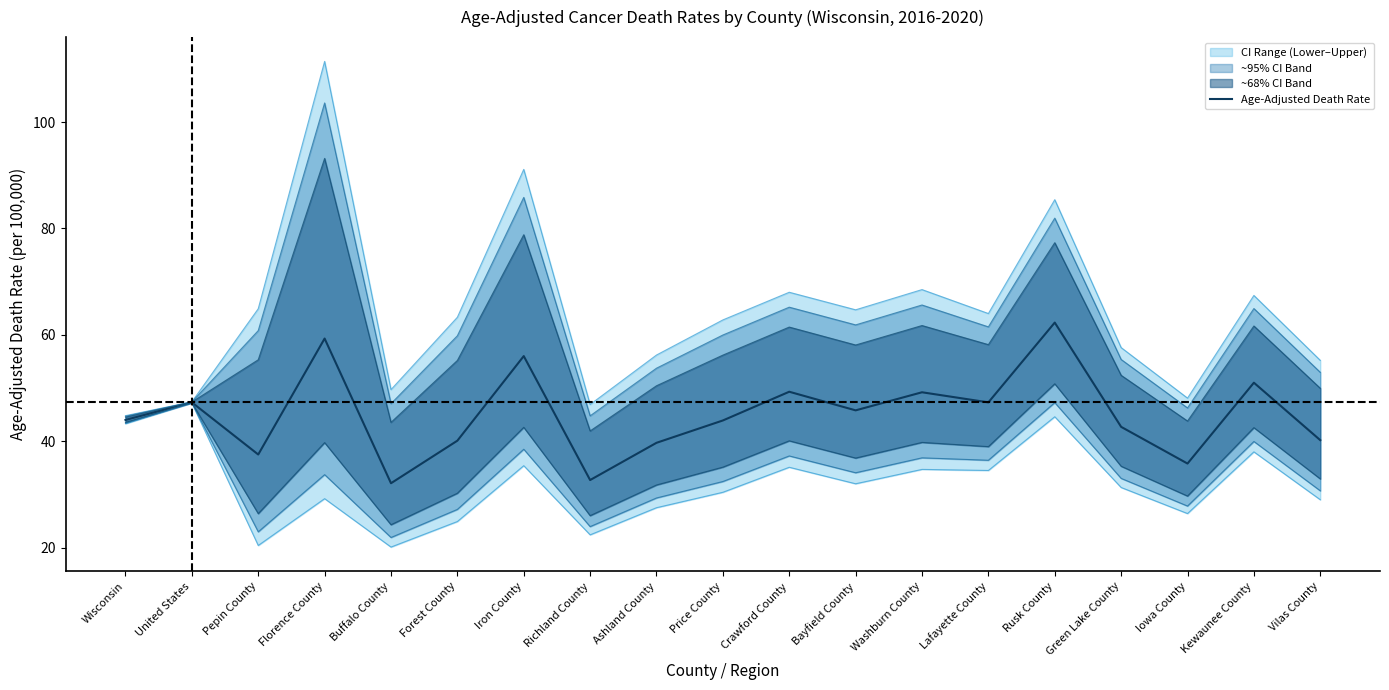

Reading left to right, what are all the values shown in this chart?

Wisconsin=44.0	United States=47.3	Pepin County=37.5	Florence County=59.3	Buffalo County=32.1	Forest County=40.1	Iron County=56.0	Richland County=32.7	Ashland County=39.7	Price County=43.9	Crawford County=49.3	Bayfield County=45.8	Washburn County=49.2	Lafayette County=47.3	Rusk County=62.3	Green Lake County=42.7	Iowa County=35.8	Kewaunee County=51.0	Vilas County=40.2